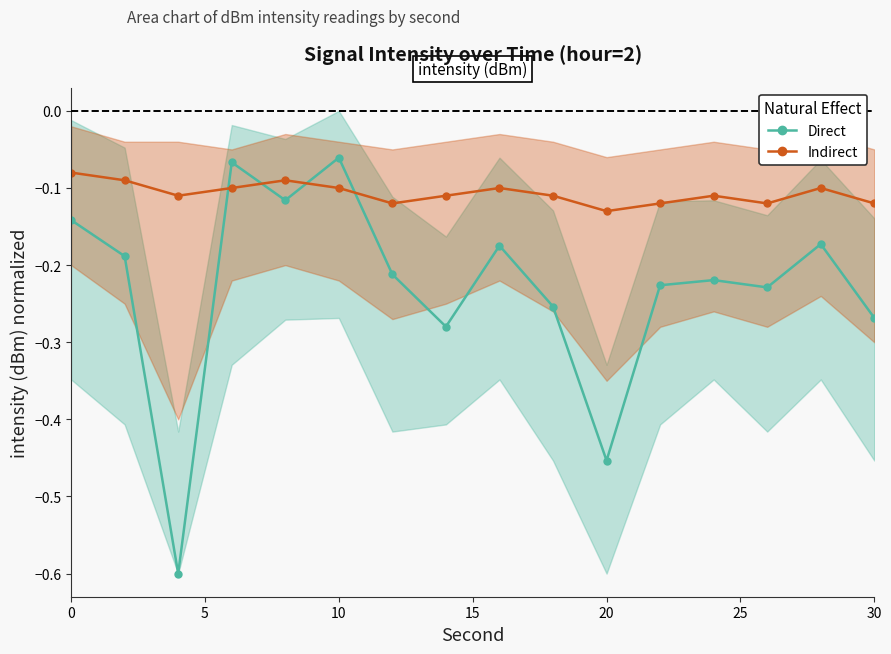

Rank the series by their maximum value, from highest to lowest.

Direct, Indirect